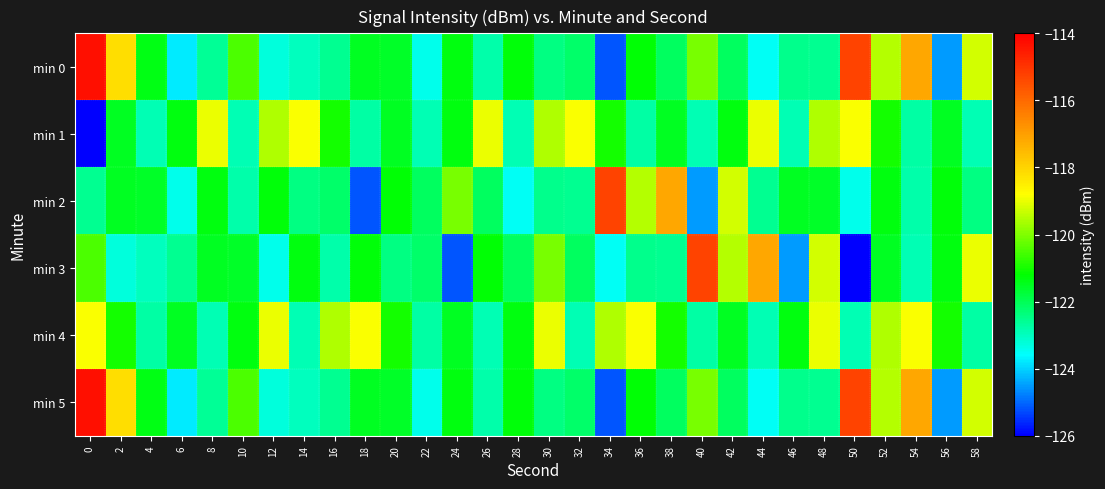

At 4, list the series in order from largest to smallest.

min 0, min 5, min 2, min 4, min 1, min 3